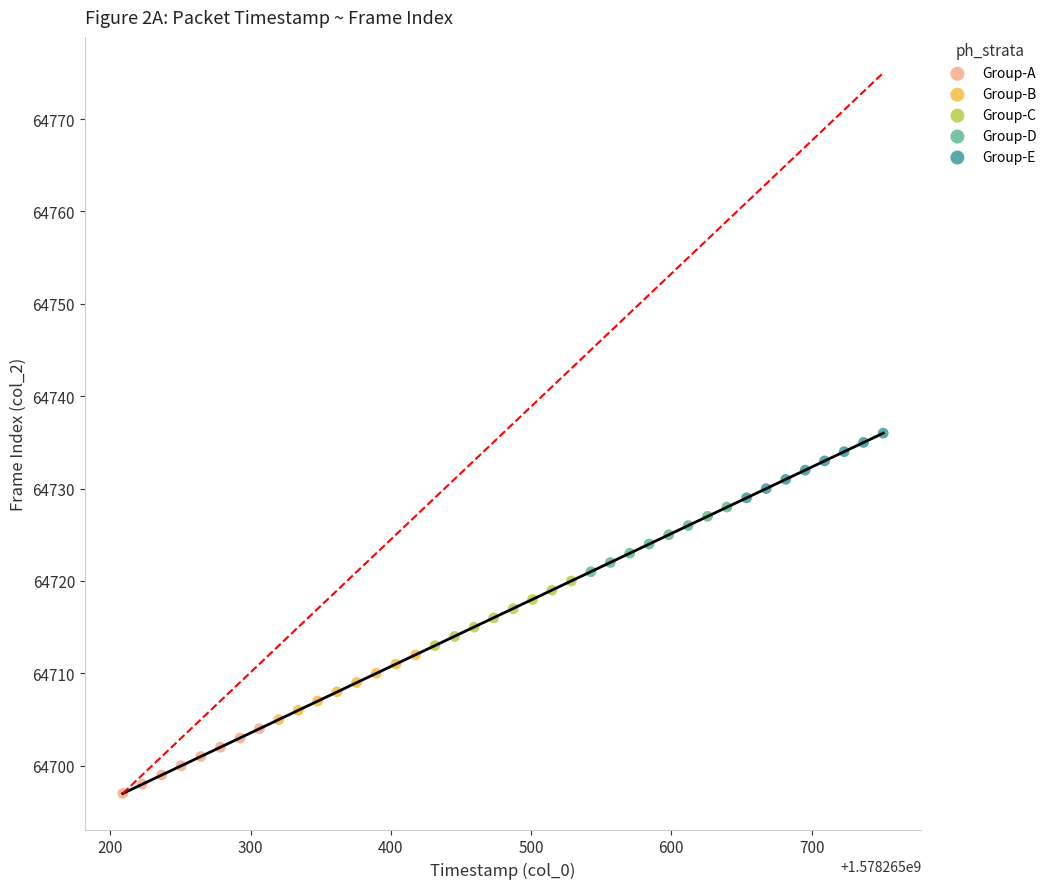

Which series contains the lowest Y value?

Group-A